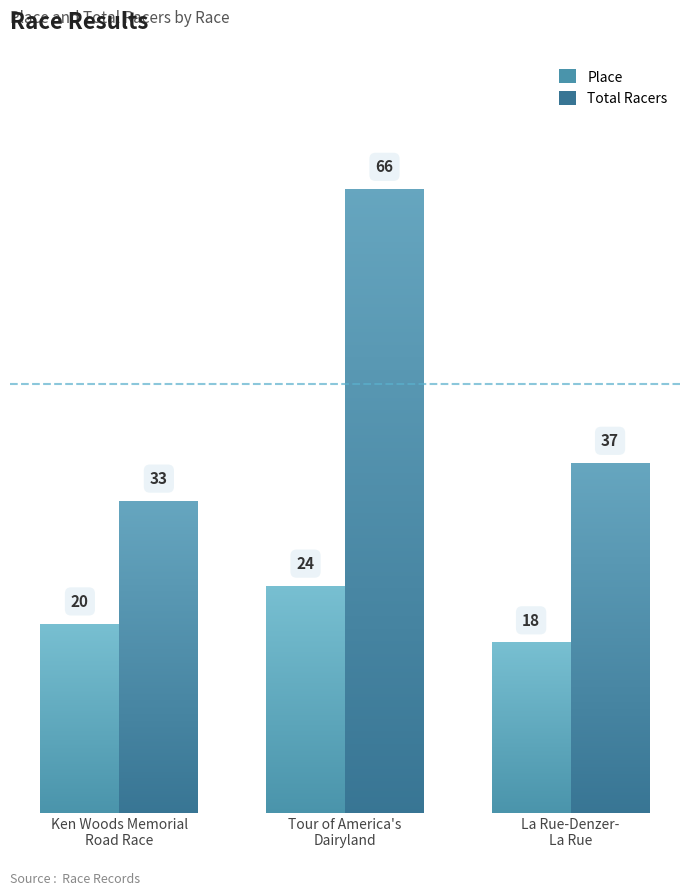

How many bars are there in total?

6